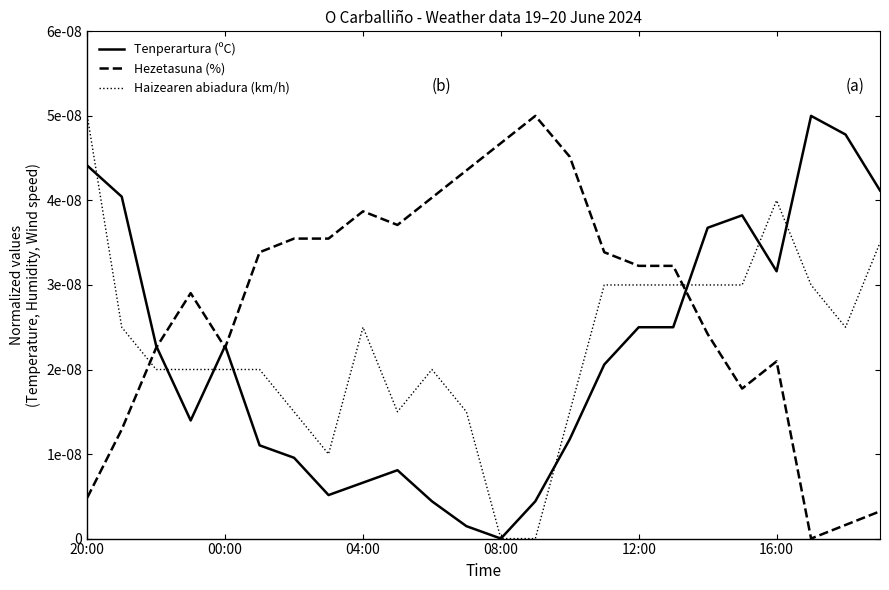

What are all the series names shown in the legend?

Tenperartura (ºC), Hezetasuna (%), Haizearen abiadura (km/h)